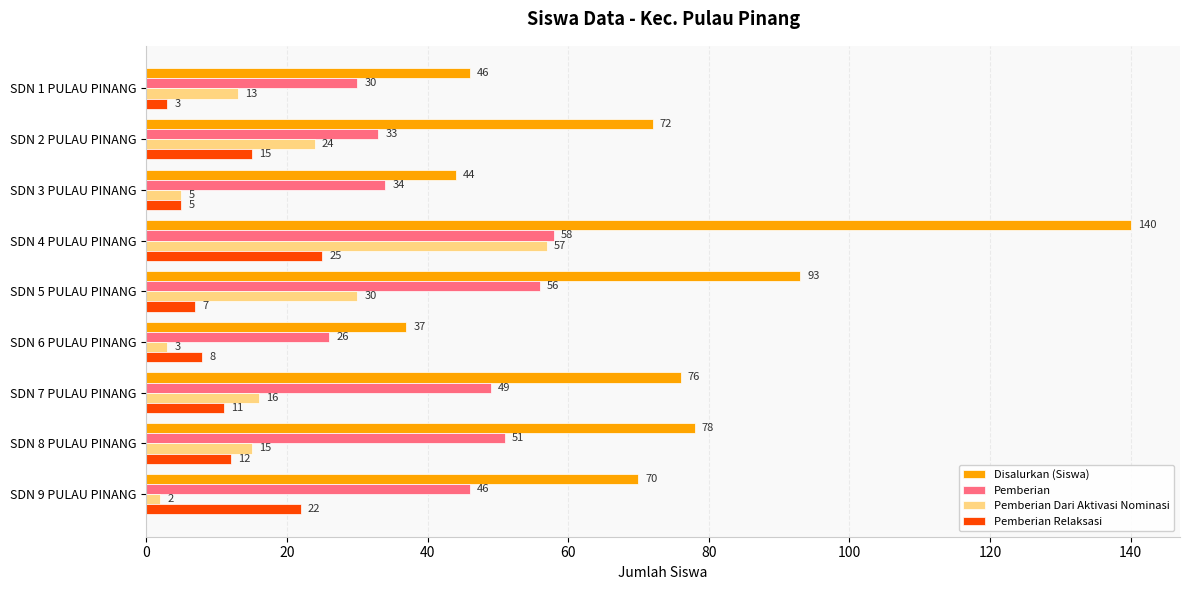

What is the difference between the maximum and minimum values in the Pemberian Dari Aktivasi Nominasi series?

55